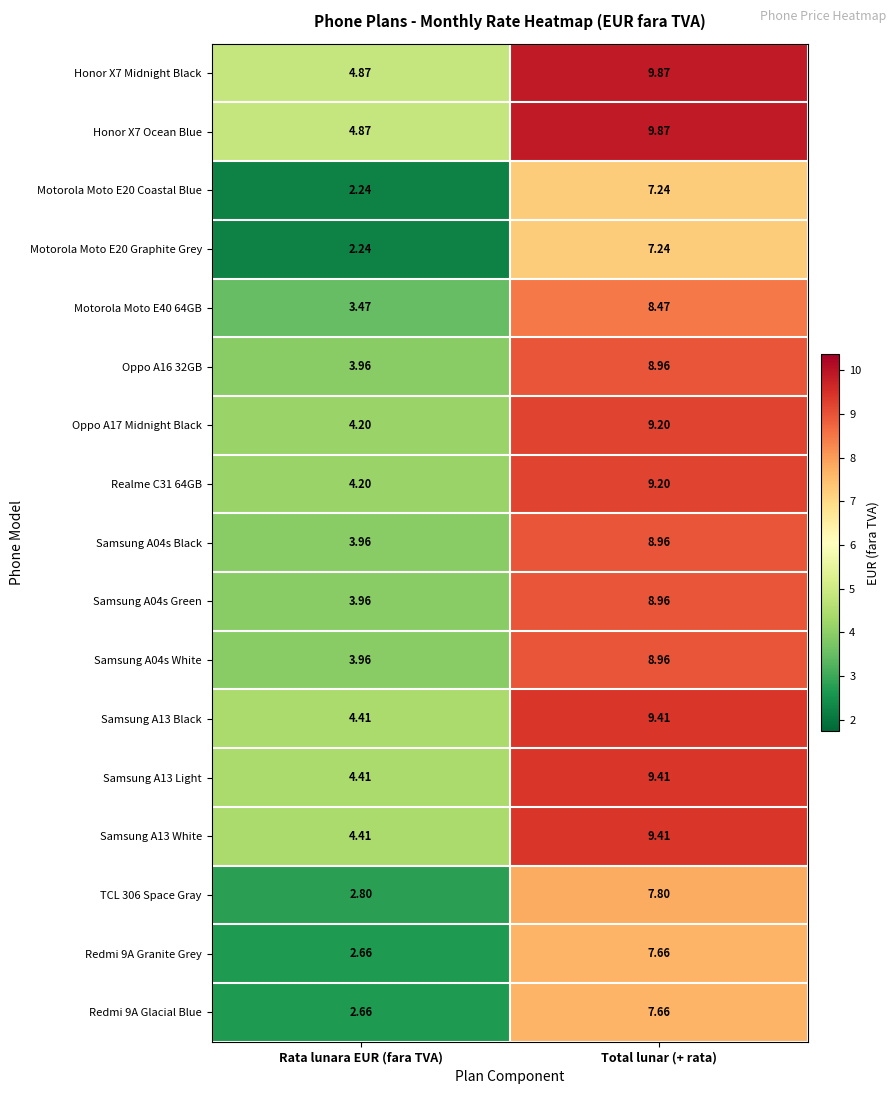

Is the value of Samsung A04s Black at Rata lunara EUR (fara TVA) greater than the value of Samsung A13 Black at Rata lunara EUR (fara TVA)?

No